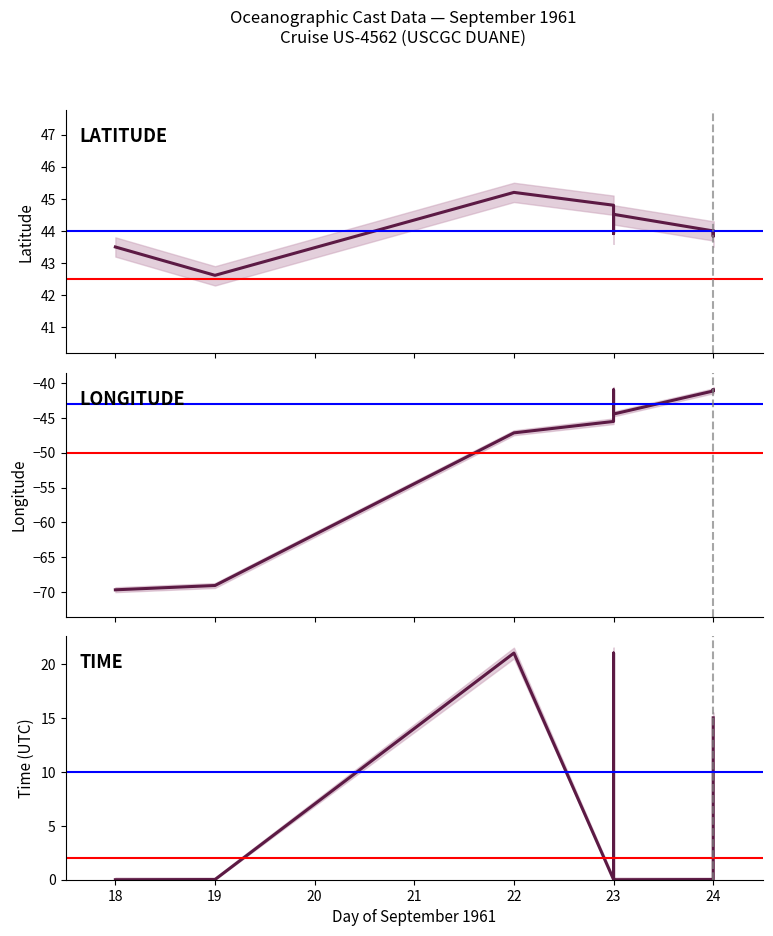

At how many categories does at least one series exceed -50?

15